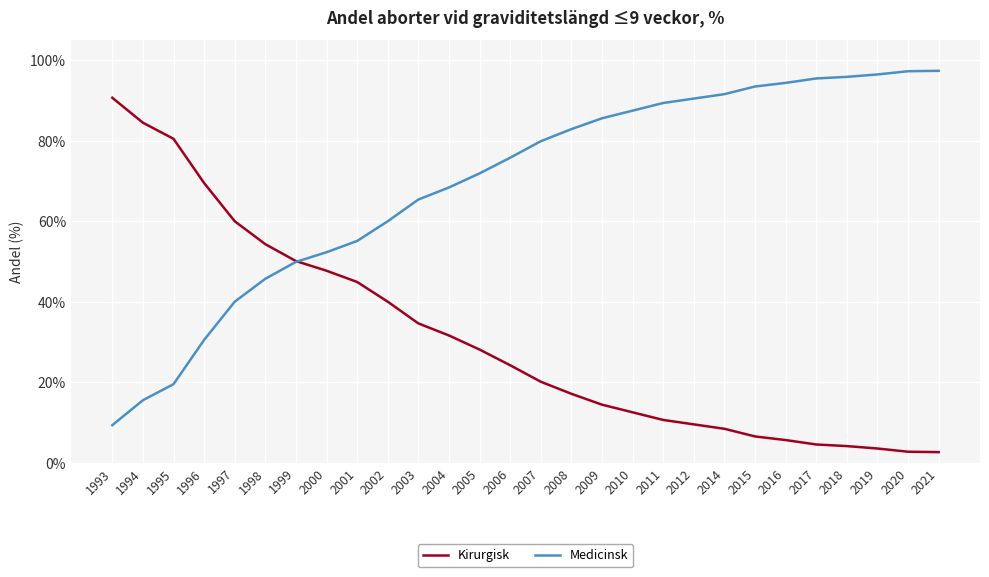

What is the total value across all series at 2019?

100.0